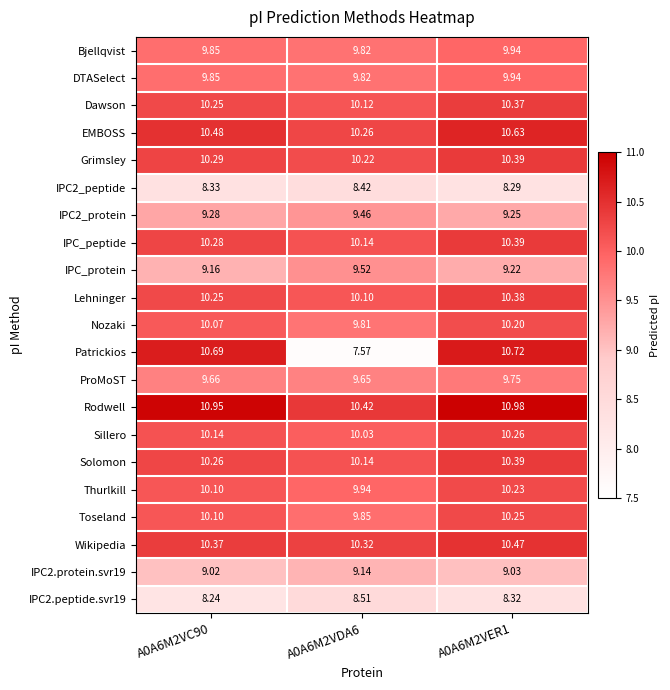

Is the value of Solomon at A0A6M2VER1 greater than the value of Rodwell at A0A6M2VDA6?

No